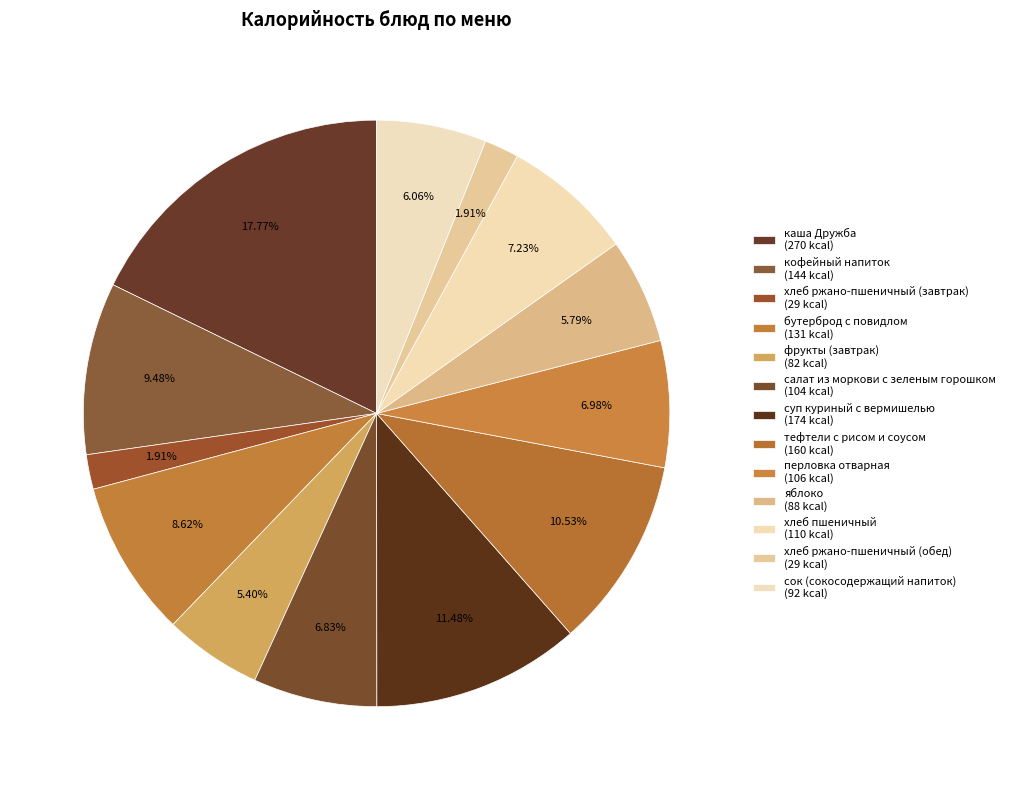

Rank the categories by value from lowest to highest.

хлеб ржано-пшеничный (завтрак), хлеб ржано-пшеничный (обед), фрукты (завтрак), яблоко, сок (сокосодержащий напиток), салат из моркови с зеленым горошком, перловка отварная, хлеб пшеничный, бутерброд с повидлом, кофейный напиток, тефтели с рисом и соусом, суп куриный с вермишелью, каша Дружба